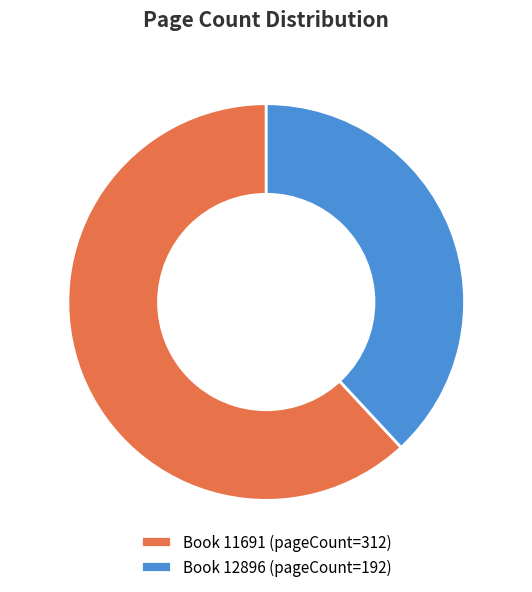

Which slice is the smallest?

12896